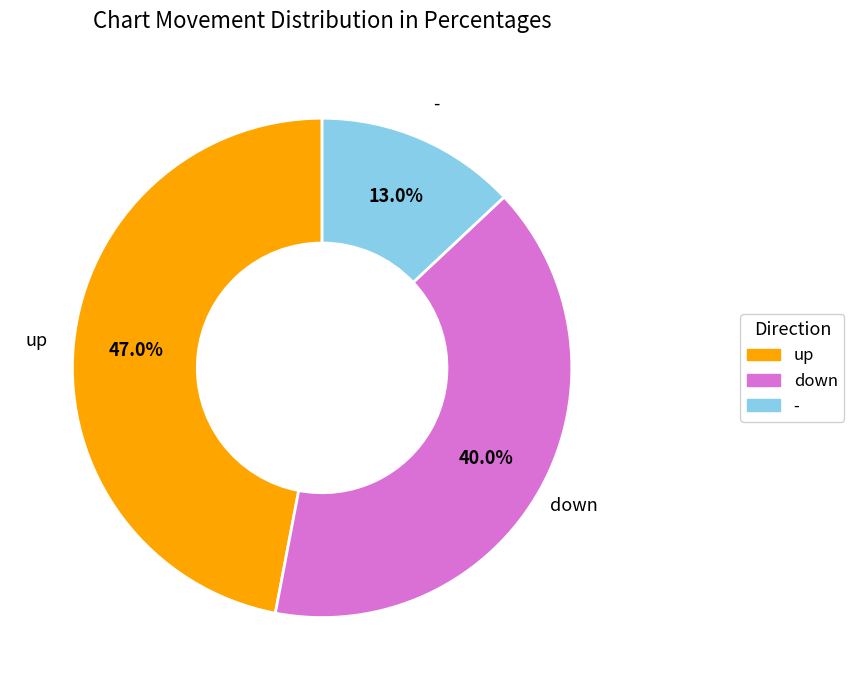

Which has a higher value, up or -?

up